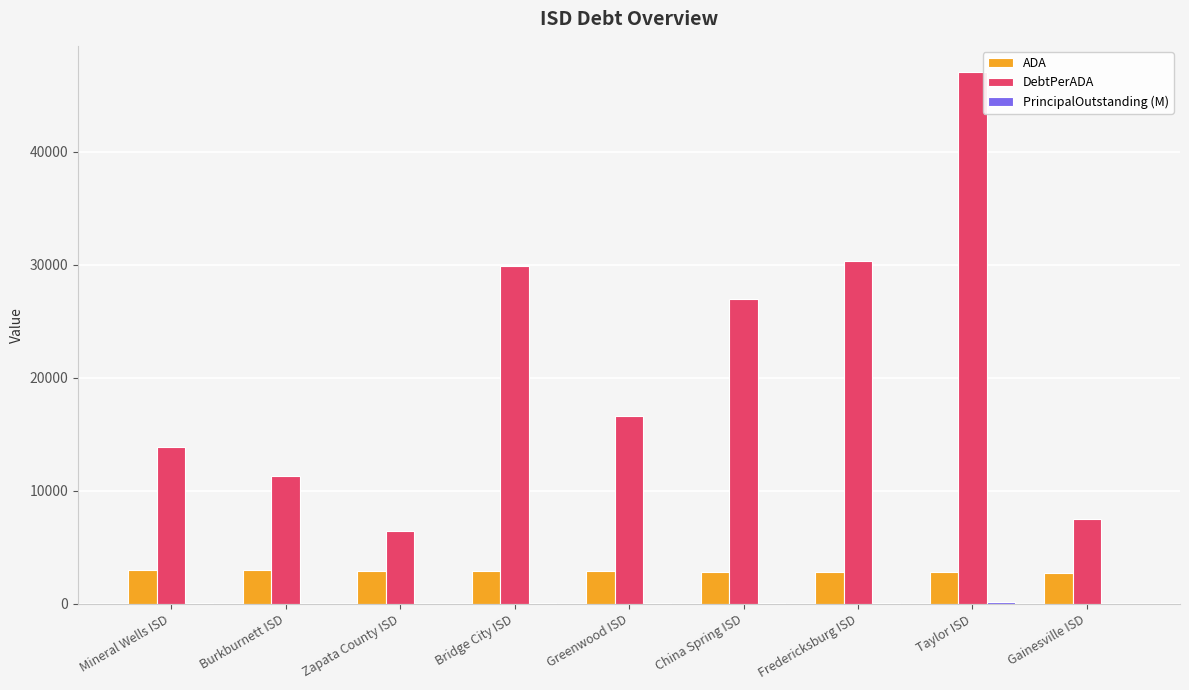

What is the sum of all ADA values?

25903.7